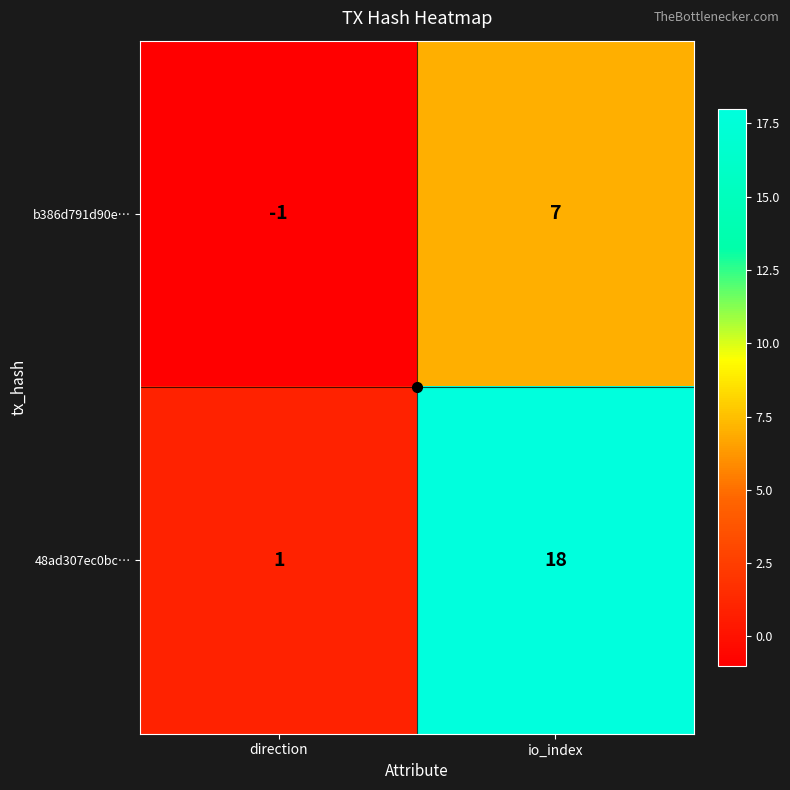

At which category is the sum across all series the highest?

io_index